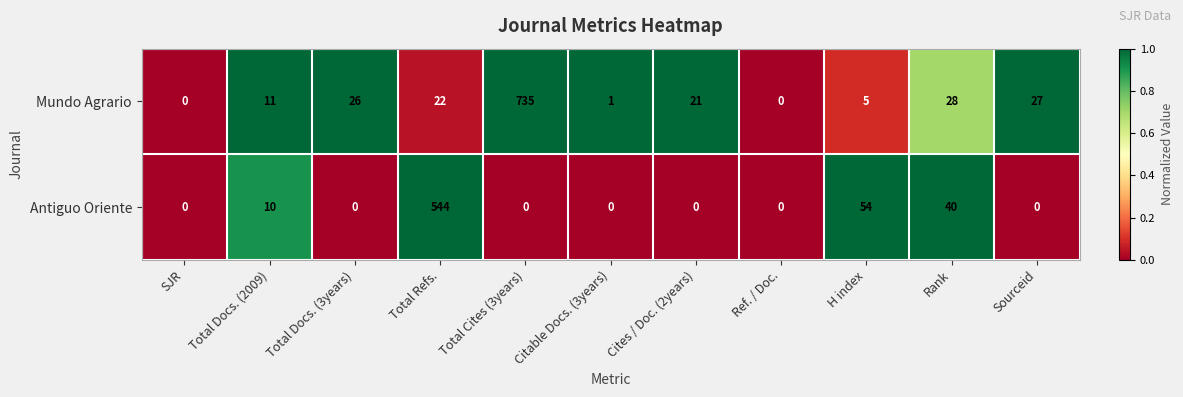

Reading left to right, list all the values displayed in this chart.

Mundo Agrario: 0	11	26	22	735	1	21	0	5	28	27
Antiguo Oriente: 0	10	0	544	0	0	0	0	54	40	0